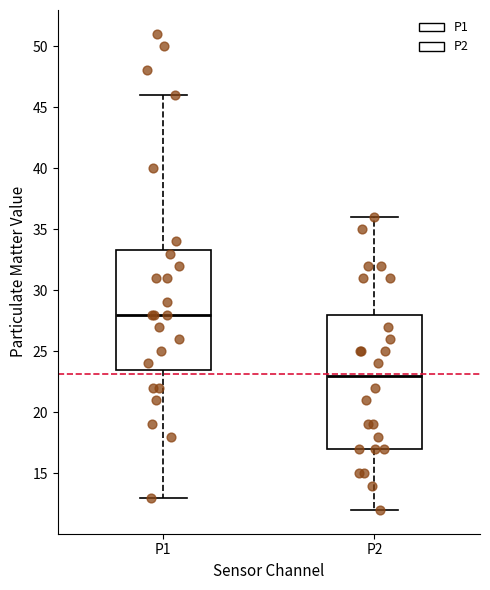

Which box's median line is the lowest?

P2